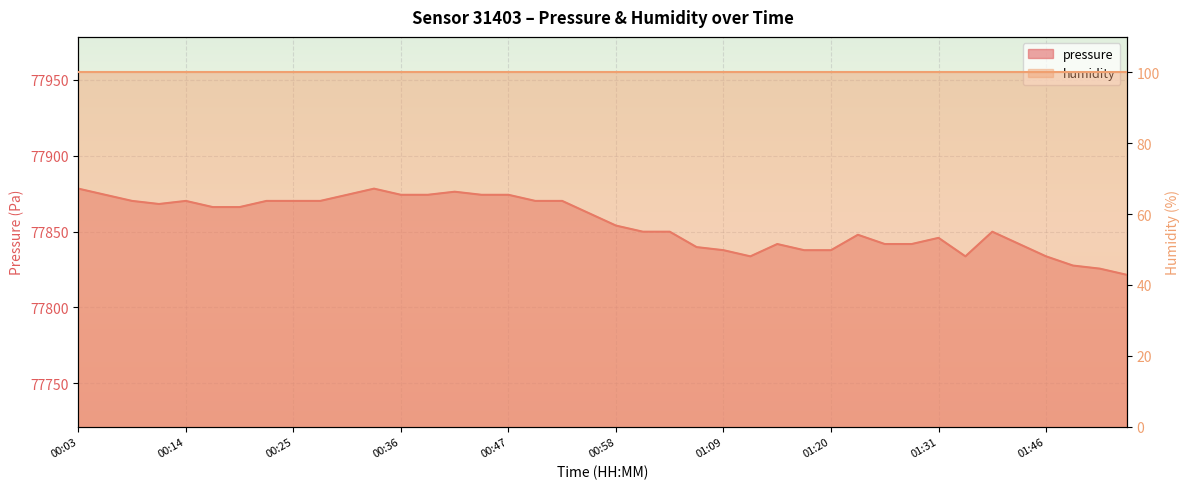

Count the number of values greater than 77862.

20